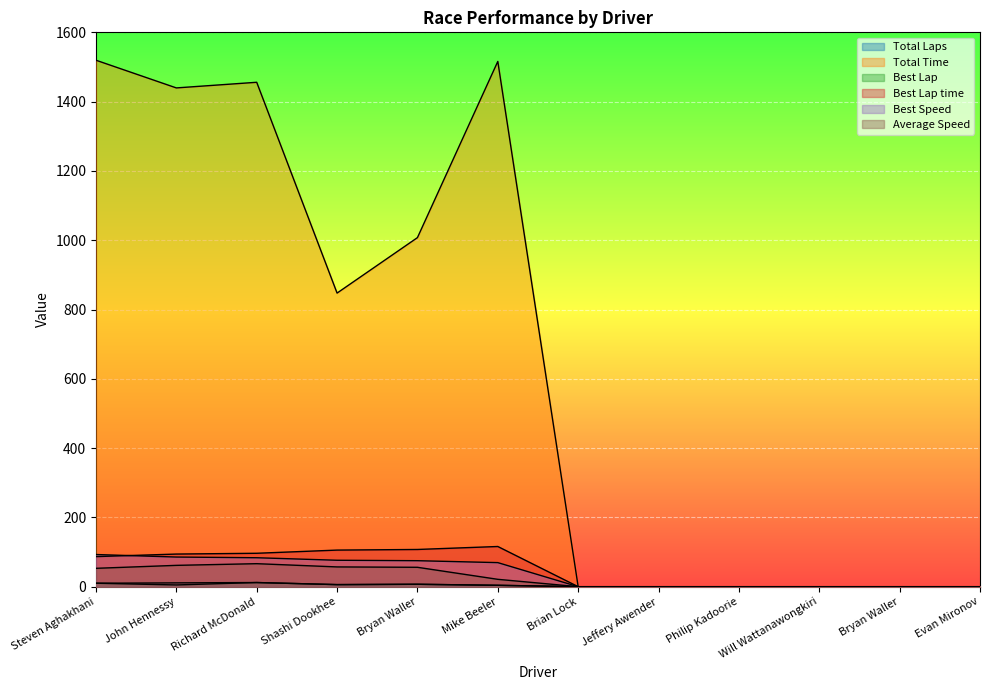

Is the value of Total Time at Shashi Dookhee greater than the value of Best Lap time at Steven Aghakhani?

Yes